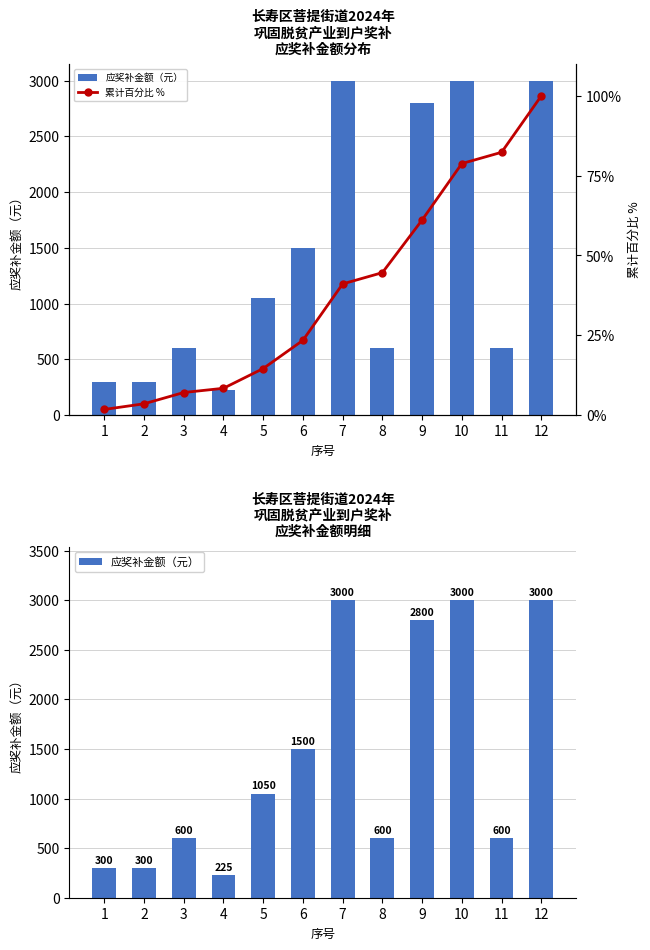

Where does the 应奖补金额（元） series first go above 1050?

6